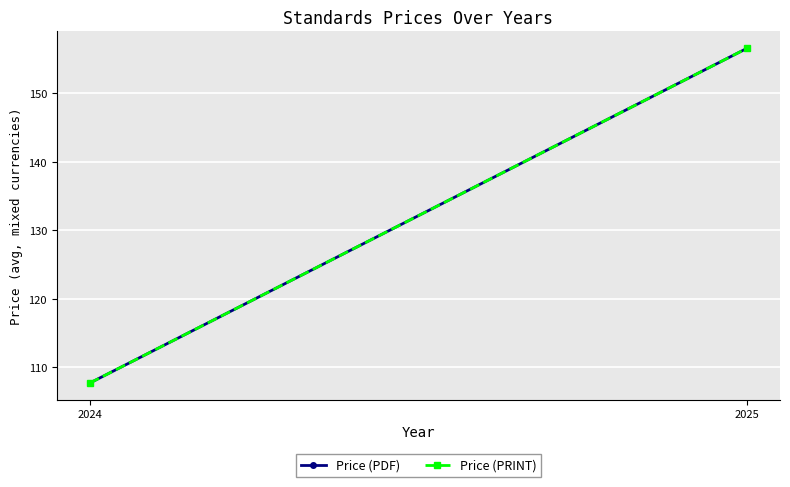

Reading left to right, what are all the values shown in this chart?

Price (PDF): 107.7	156.6
Price (PRINT): 107.7	156.6